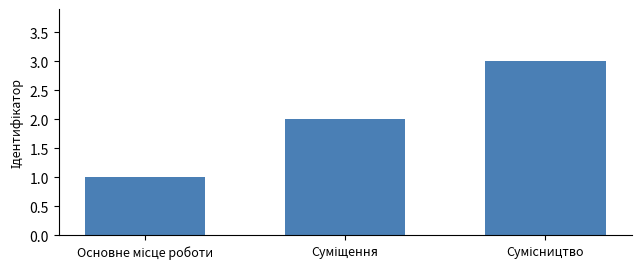

What is the maximum value shown in the chart?

3